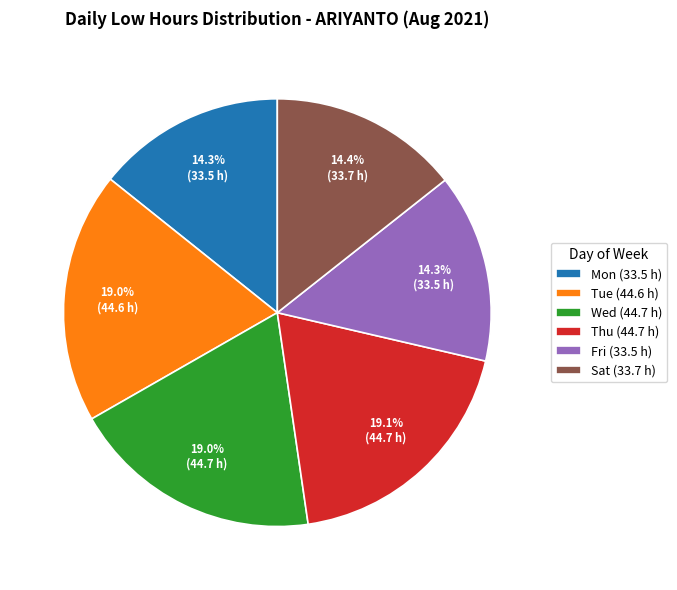

Is there a majority slice in this chart?

No